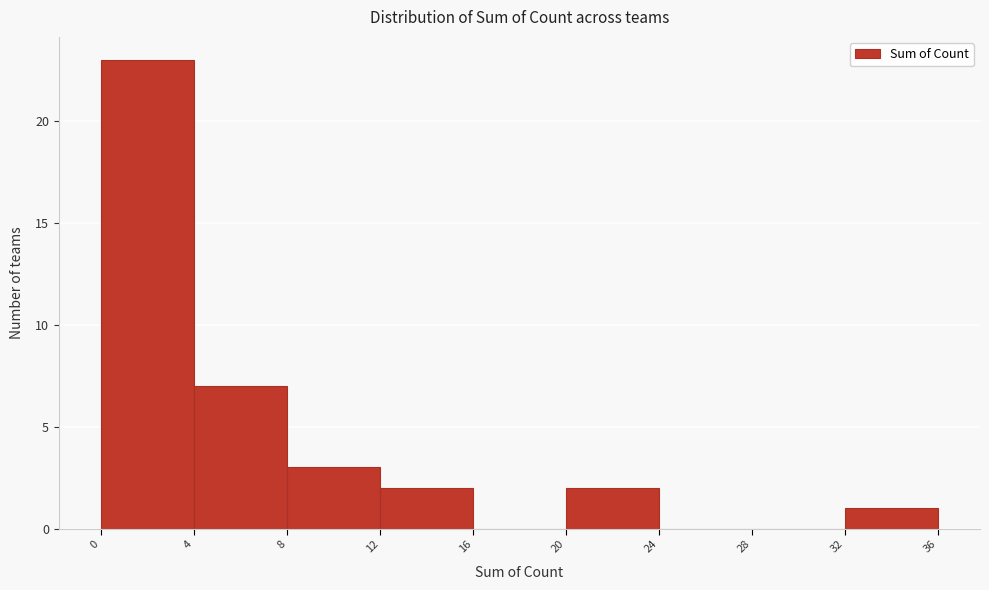

Reading left to right, list every bar in this chart as the range it spans on the x-axis followed by its height. The values are not printed on the chart, so give them approximately, as read against the axis.

0 to 4: 23
4 to 8: 7
8 to 12: 3
12 to 16: 2
16 to 20: 0
20 to 24: 2
24 to 28: 0
28 to 32: 0
32 to 36: 1